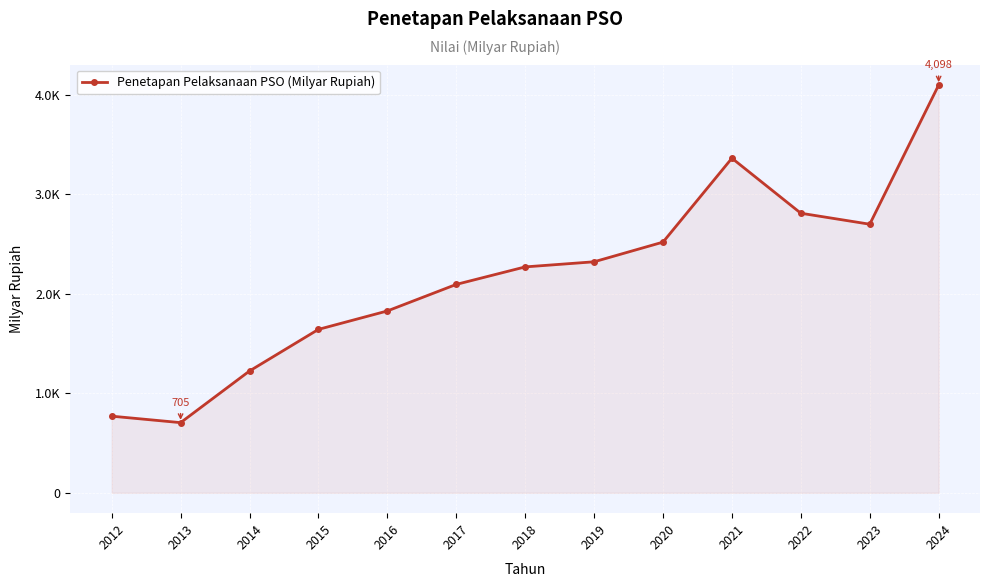

Where is the first local maximum?

2021